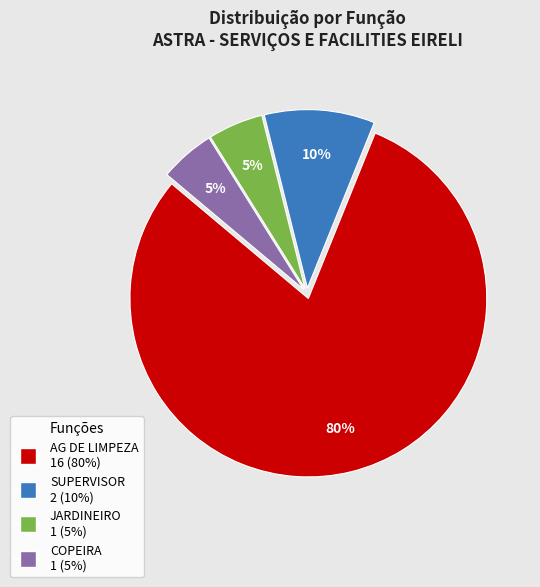

Between AG DE LIMPEZA and COPEIRA, which is larger?

AG DE LIMPEZA